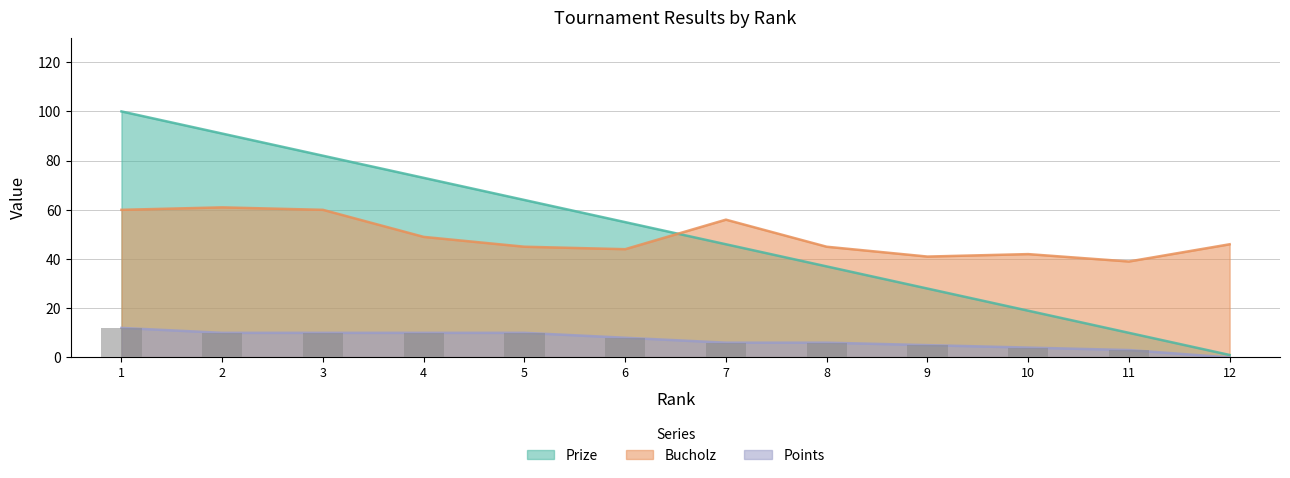

What is the lowest value of the Bucholz series?

39